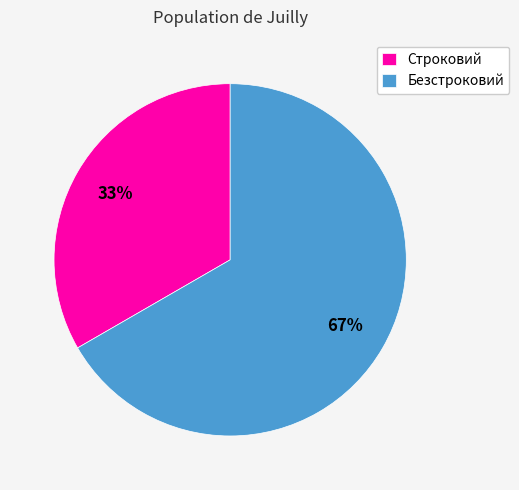

To the nearest percent, what is the combined percentage of Безстроковий and Строковий?

100%